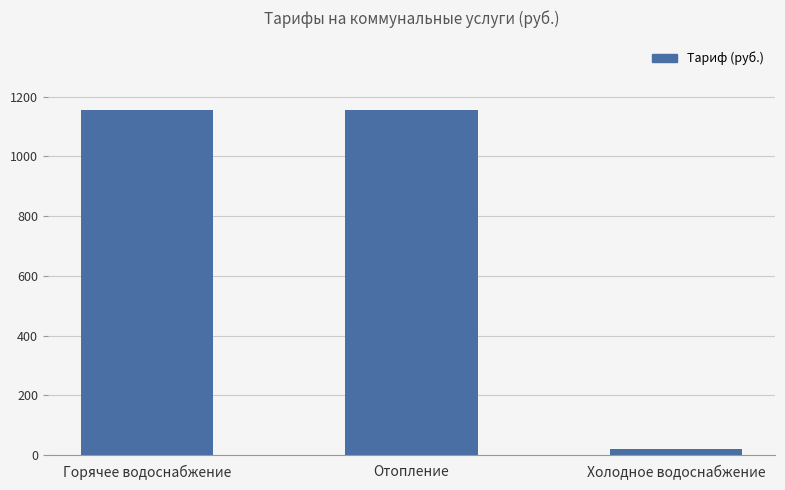

Where does the data first go above 1157?

Горячее водоснабжение